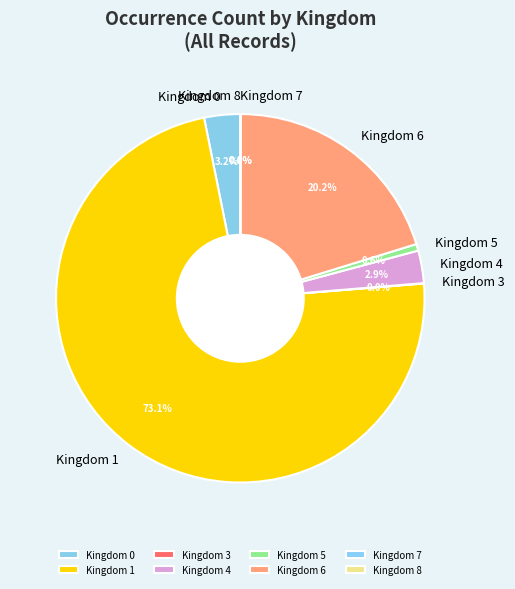

To the nearest percent, what portion does 5 represent?

1%